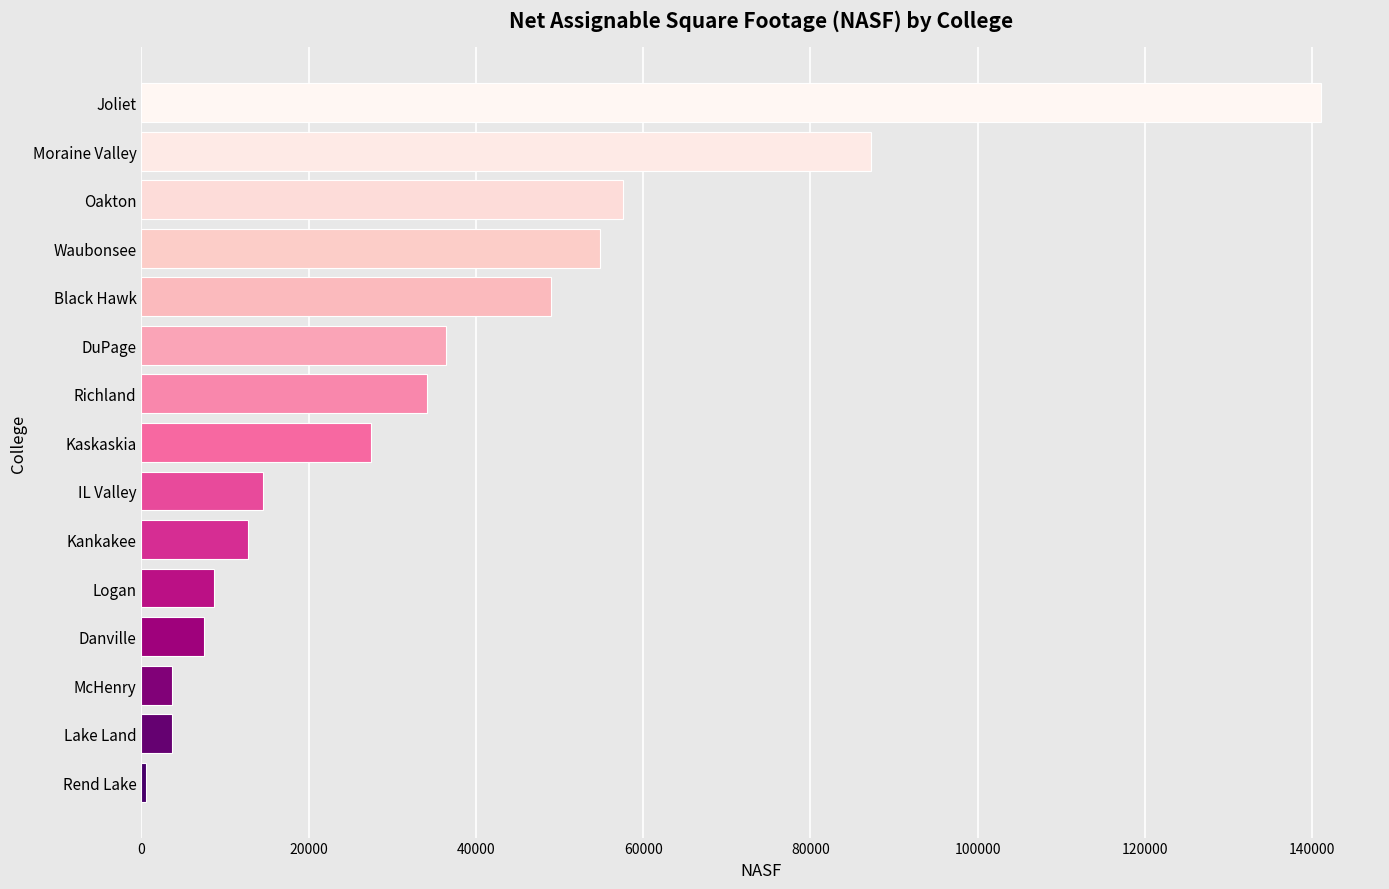

True or false: the data shows 34112 at Richland.

True